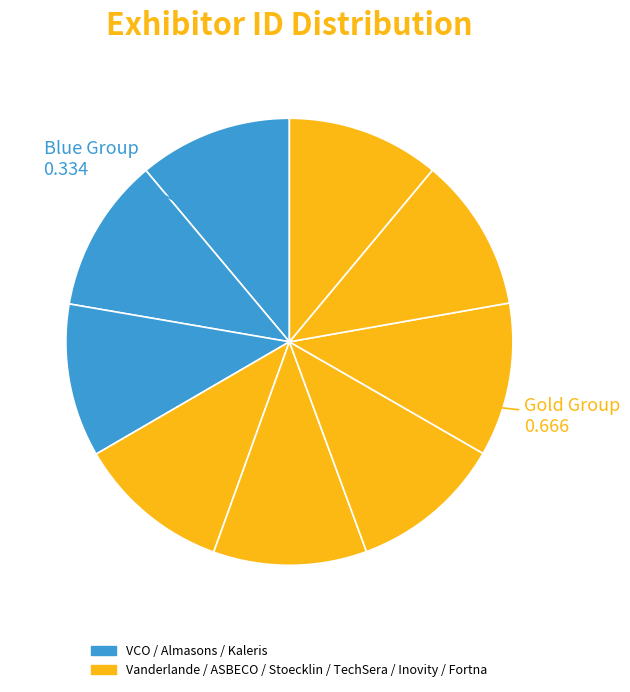

To the nearest percent, what is the average slice percentage?

11%